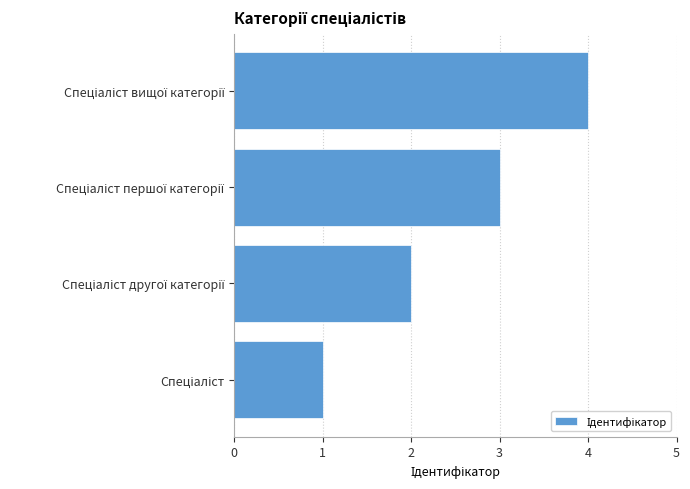

What is the difference between the maximum and minimum values?

3